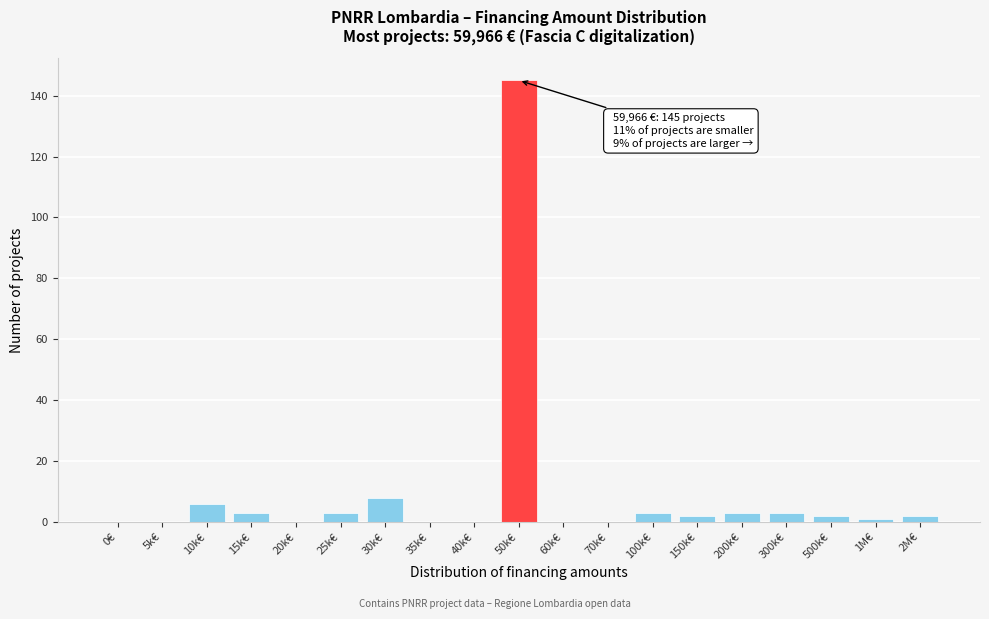

Reading left to right, what are all the values shown in this chart?

0€=0	5k€=0	10k€=6	15k€=3	20k€=0	25k€=3	30k€=8	35k€=0	40k€=0	50k€=145	60k€=0	70k€=0	100k€=3	150k€=2	200k€=3	300k€=3	500k€=2	1M€=1	2M€=2